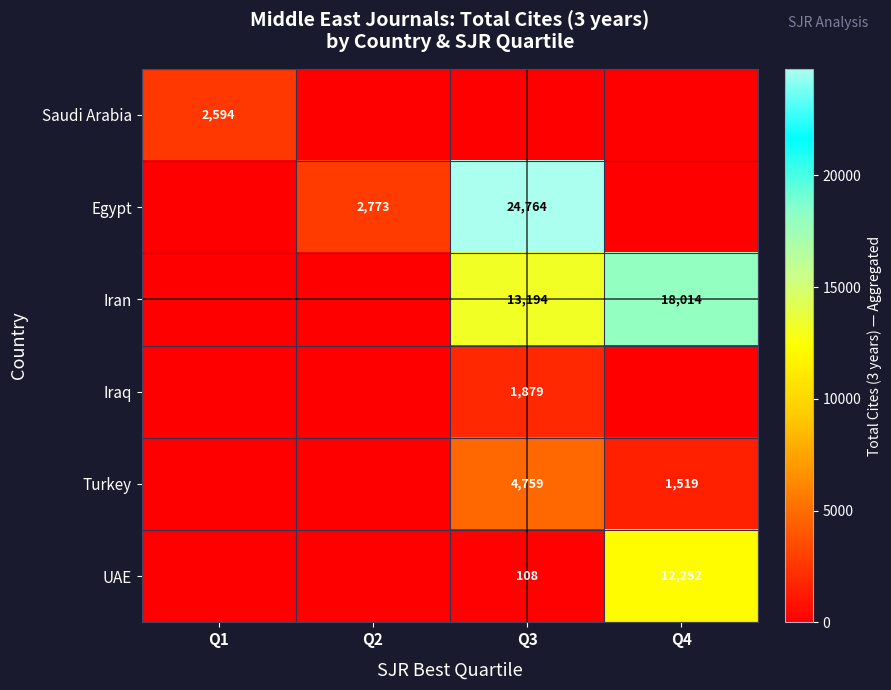

What is the sum of the UAE values at Q4 and Q3?

12360